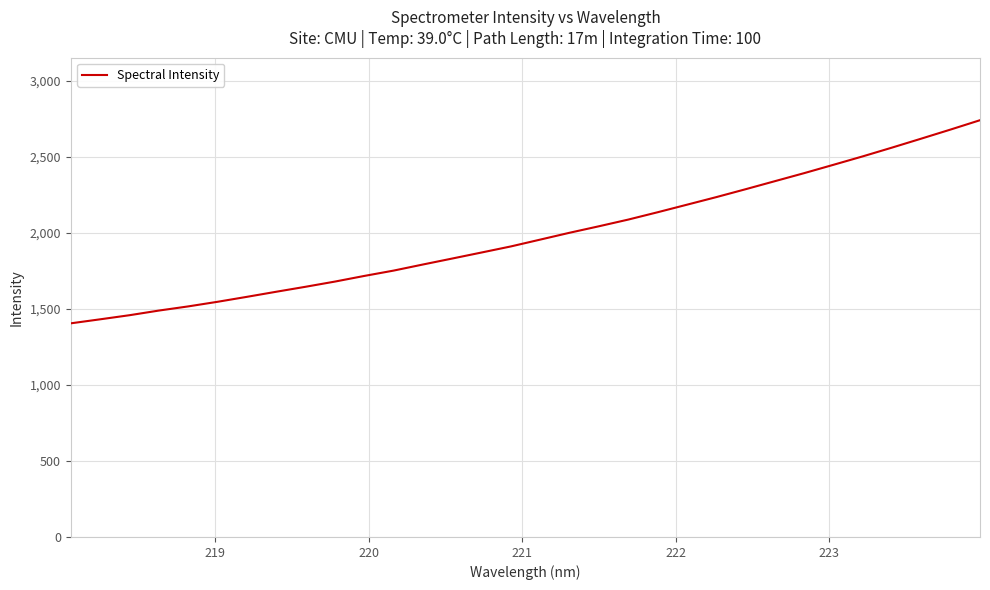

What is the minimum value shown in the chart?

1405.4